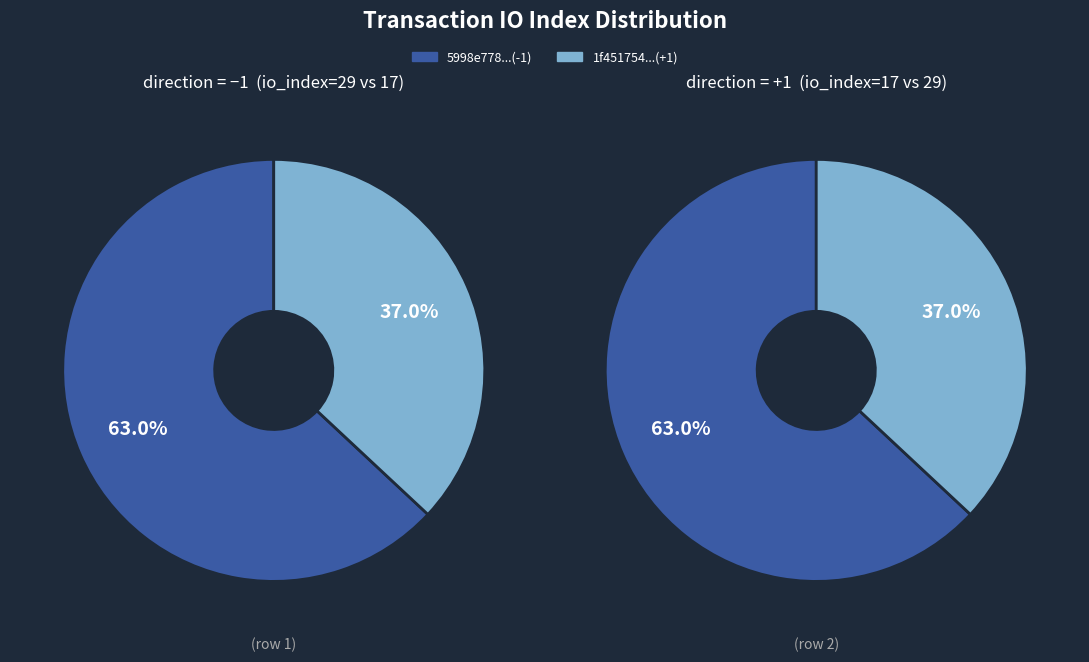

Is it true that io_index=29 is 56% of the pie?

False